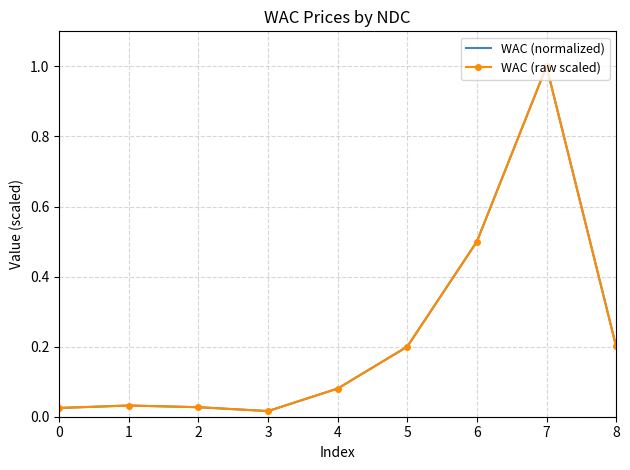

Which has a higher value, 1 or 2?

1